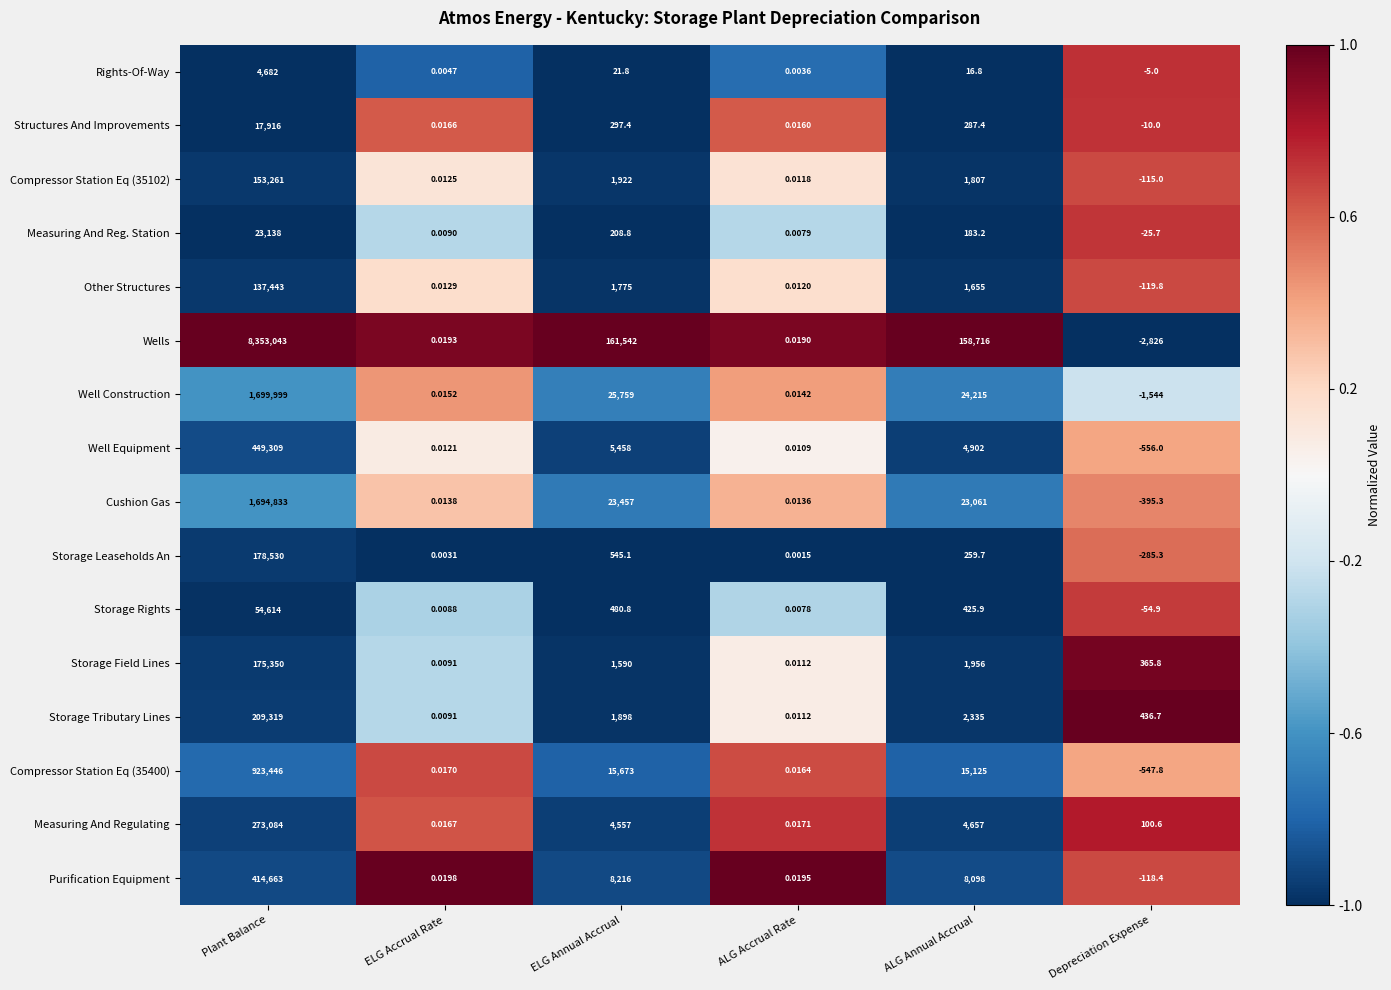

At which label does Measuring And Reg. Station reach its peak?

Plant Balance